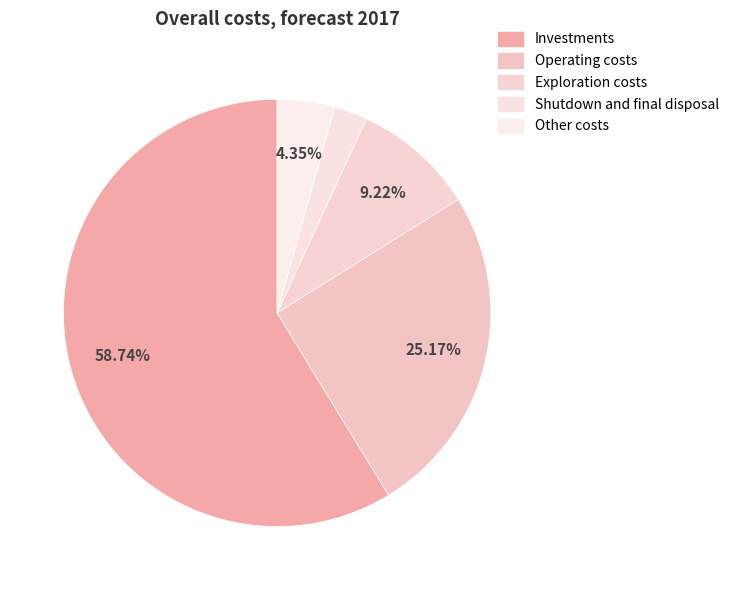

Combined, what portion of the pie is Exploration costs and Other costs?

13.6%